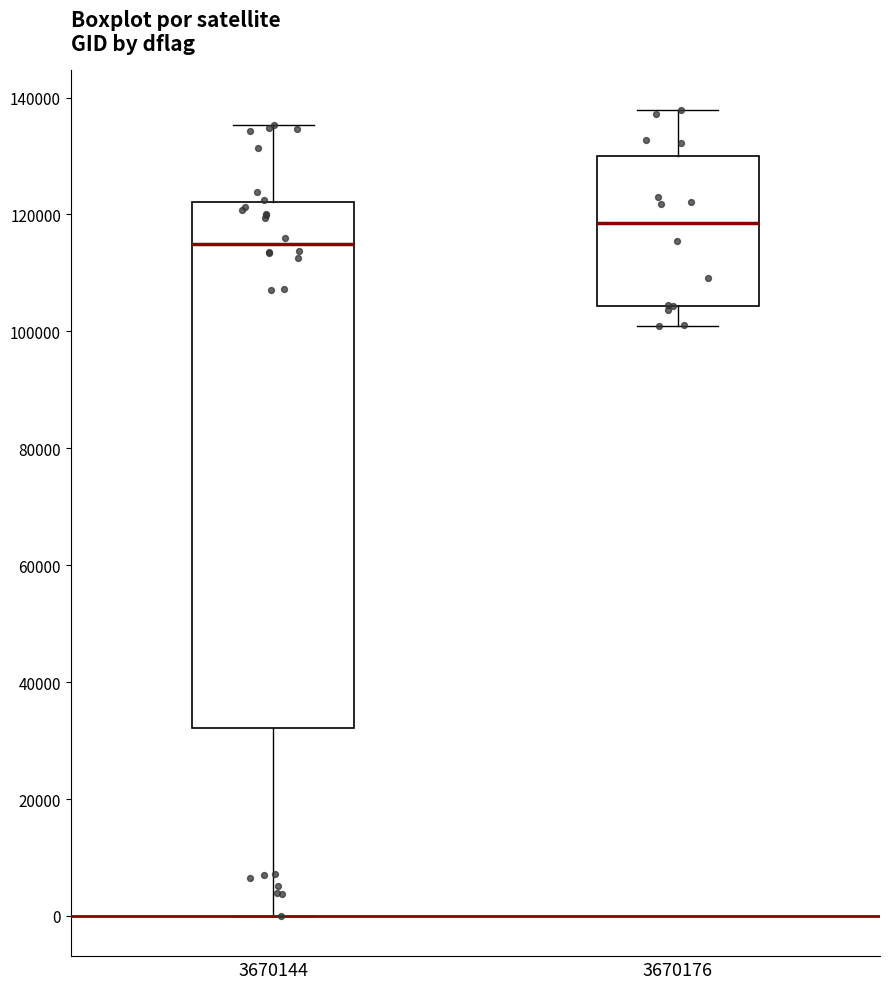

Where does the lower whisker of the box at x = 3670144 end on the y-axis? The values are not printed on the chart, so give them approximately, as read against the axis.

0